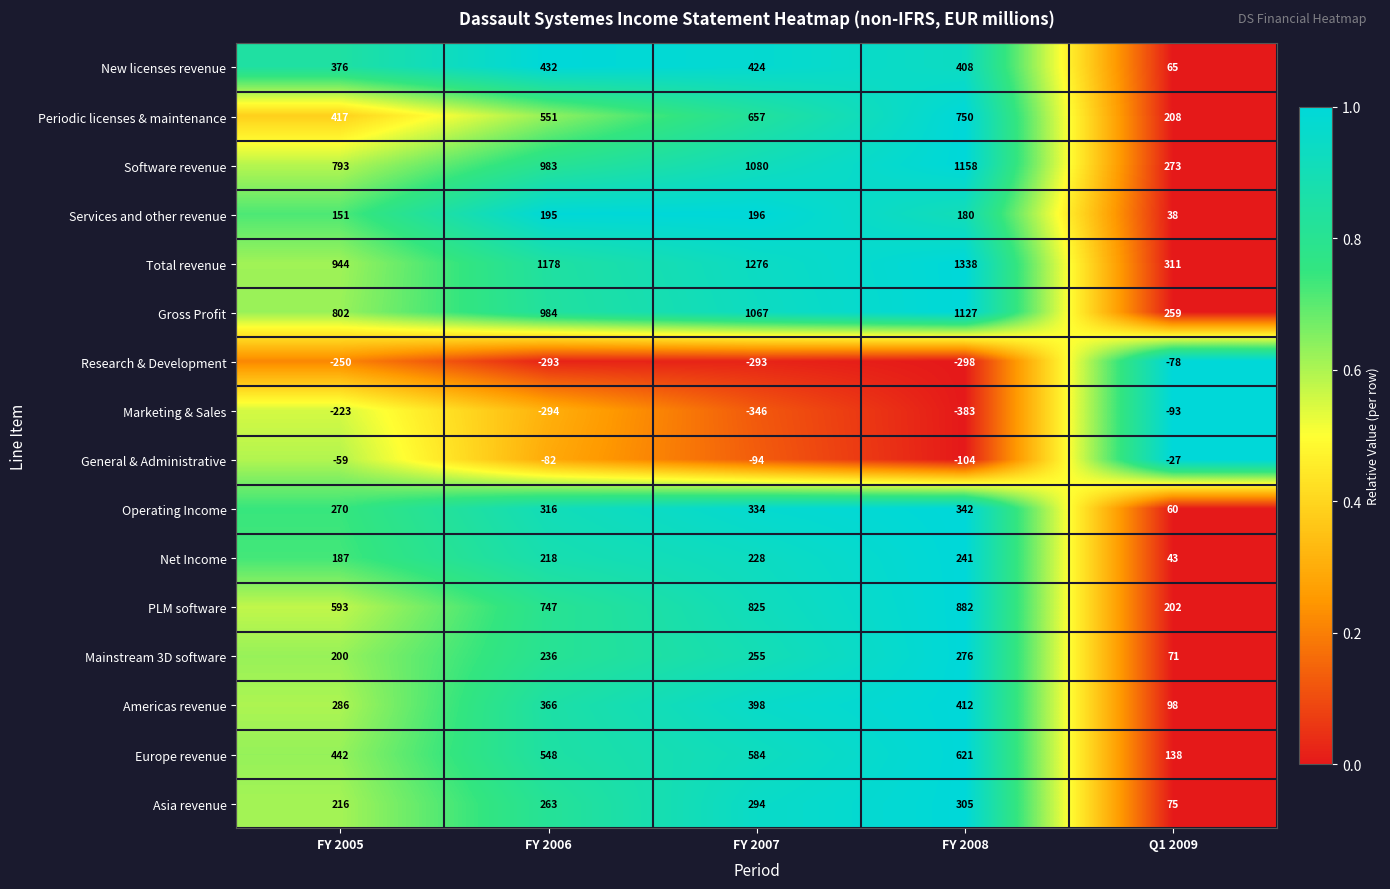

What is the difference between the maximum and second lowest values in the Total revenue series?

394